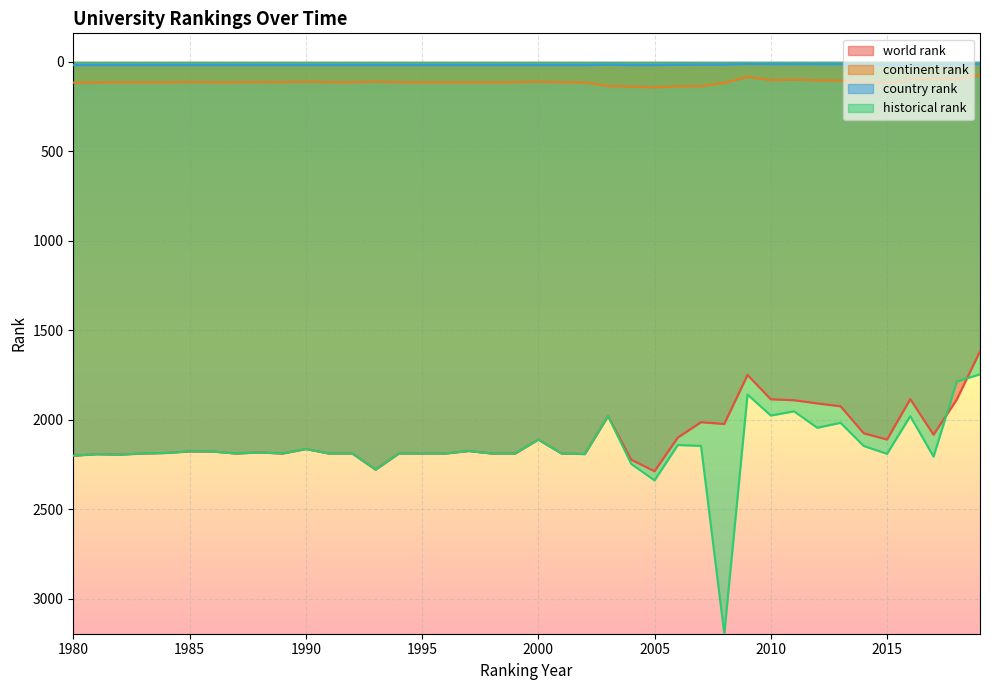

What is the maximum value shown in the chart?

3196.5